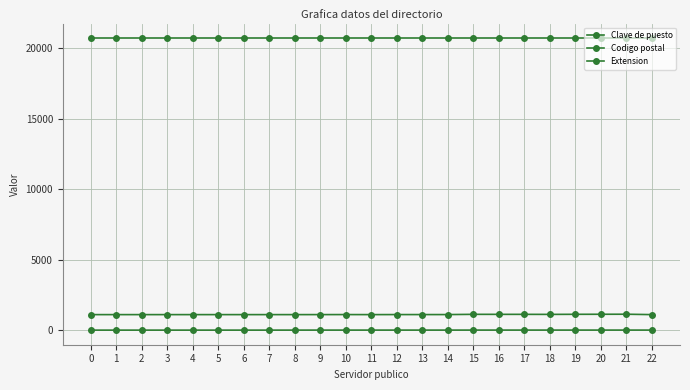

At how many categories does at least one series exceed 9126?

23